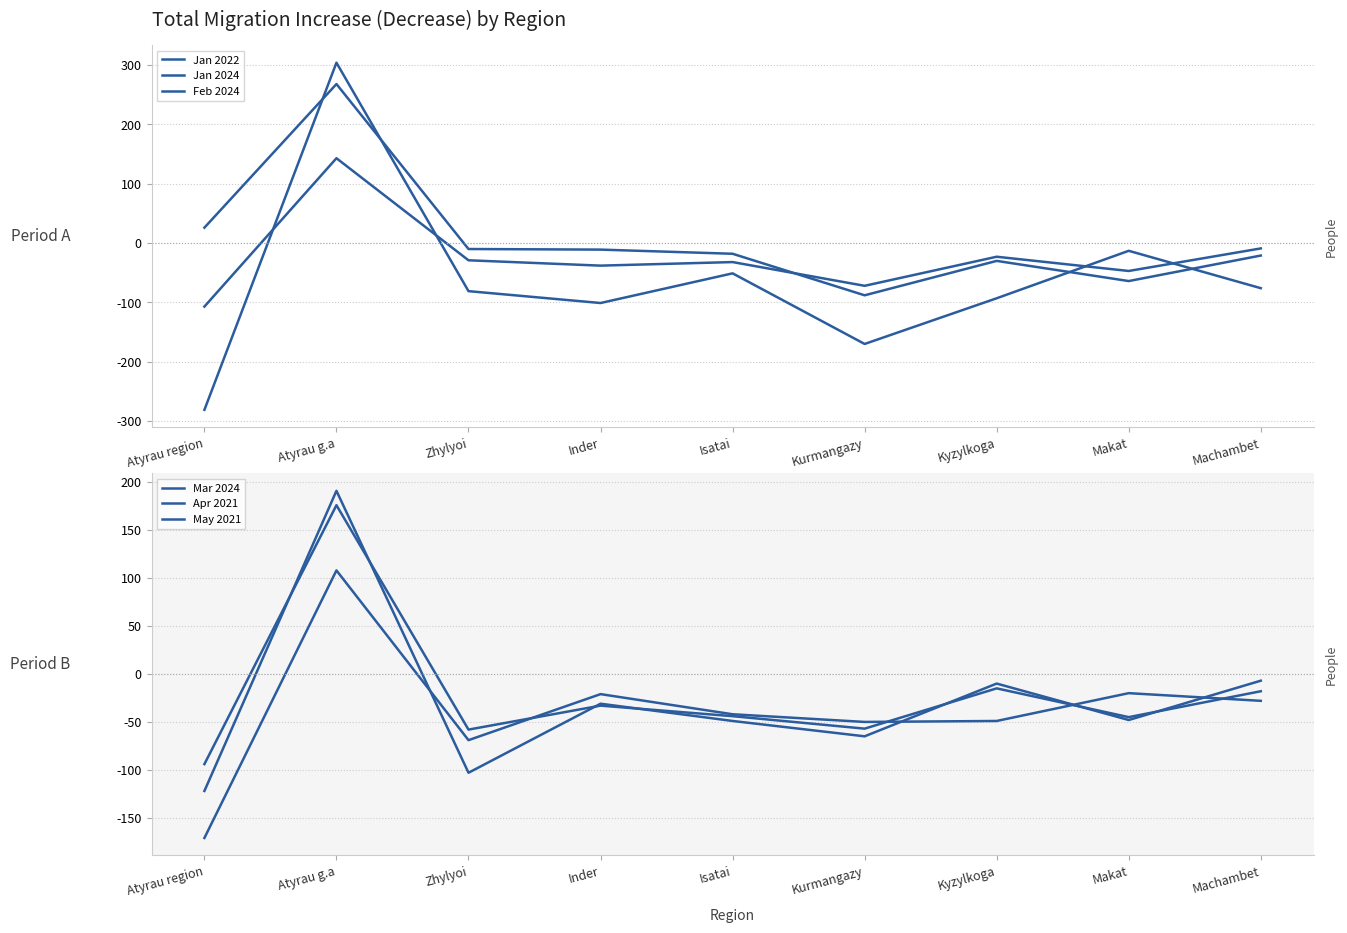

What position from the right is Atyrau g.a?

8